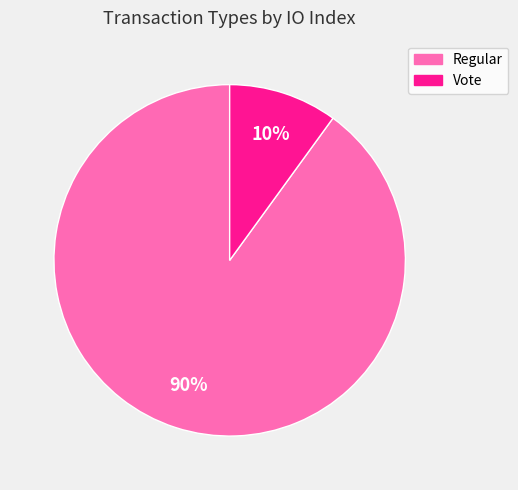

Rank the categories by value from lowest to highest.

Vote, Regular